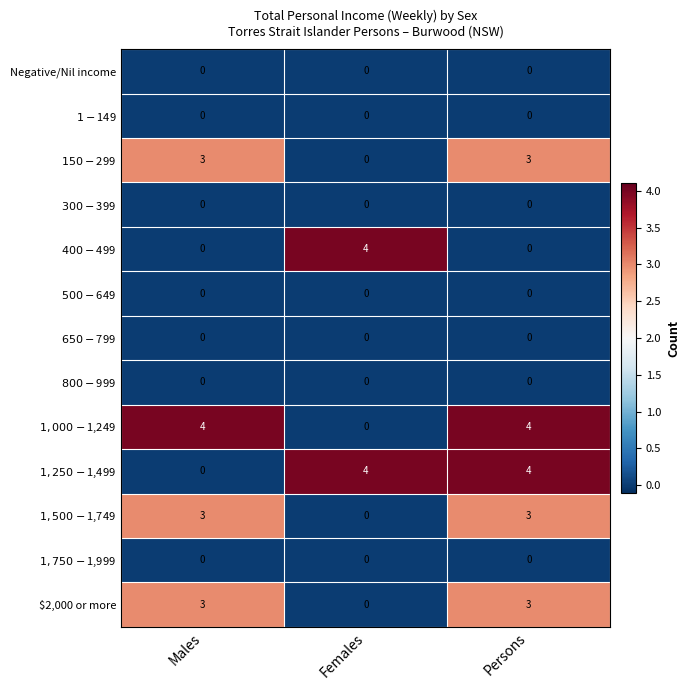

What is the total value across all series at Females?

8